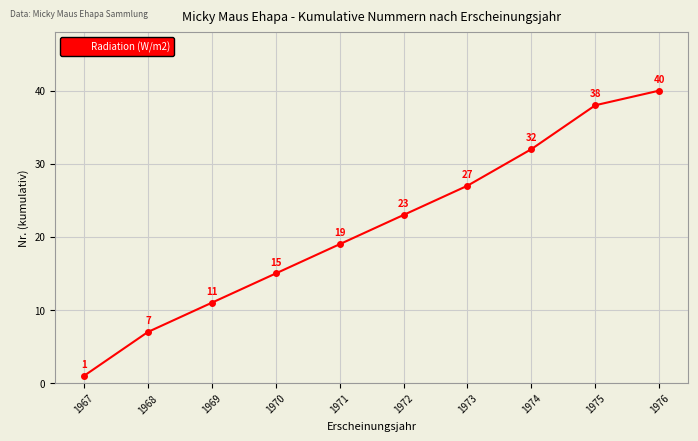

How many series are shown in this chart?

1